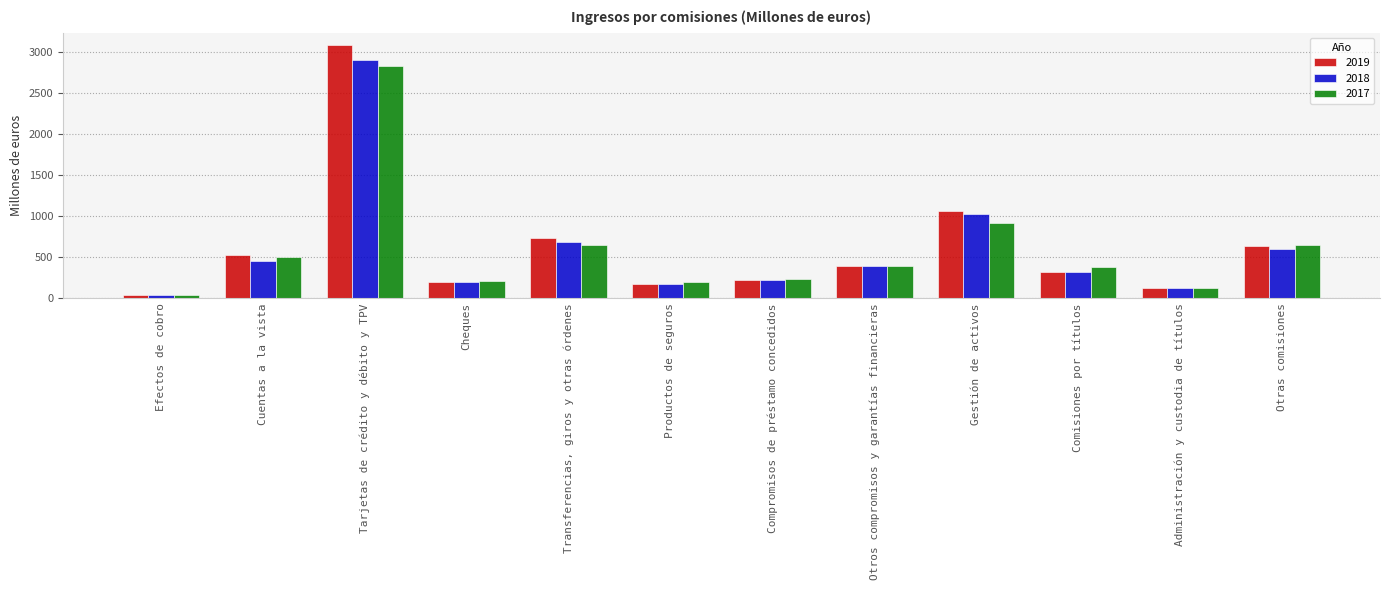

Which series changed the most between Productos de seguros and Otros compromisos y garantías financieras?

2019